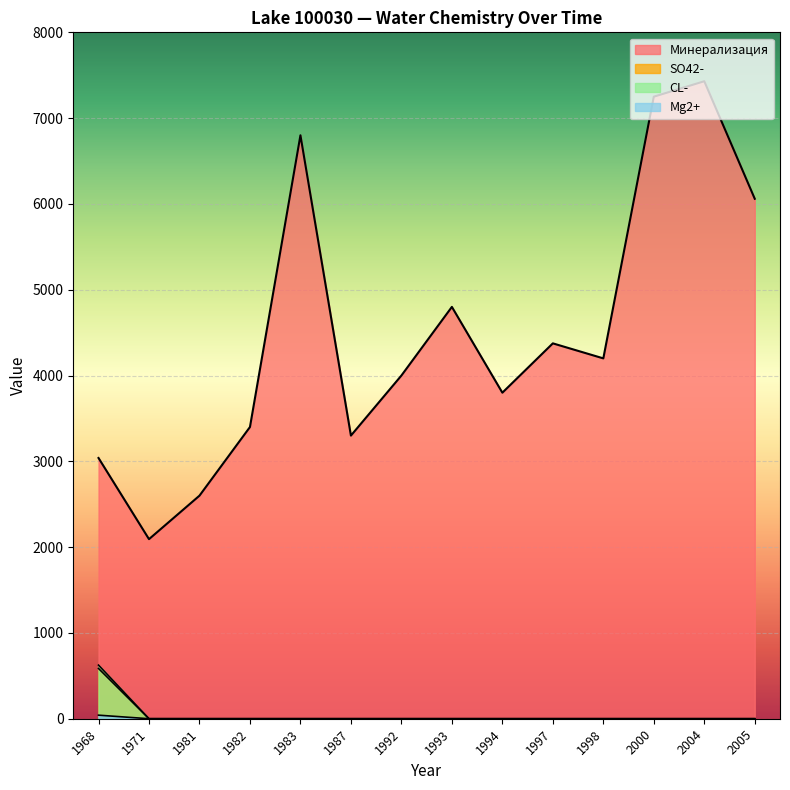

How many lines are shown in the chart?

4